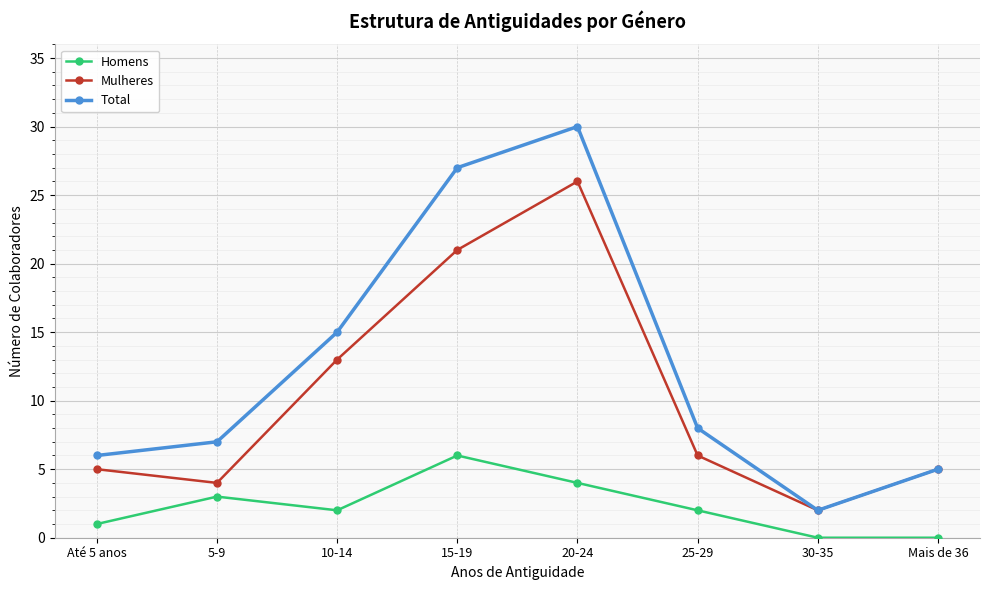

What is the total value across all series at 20-24?

60